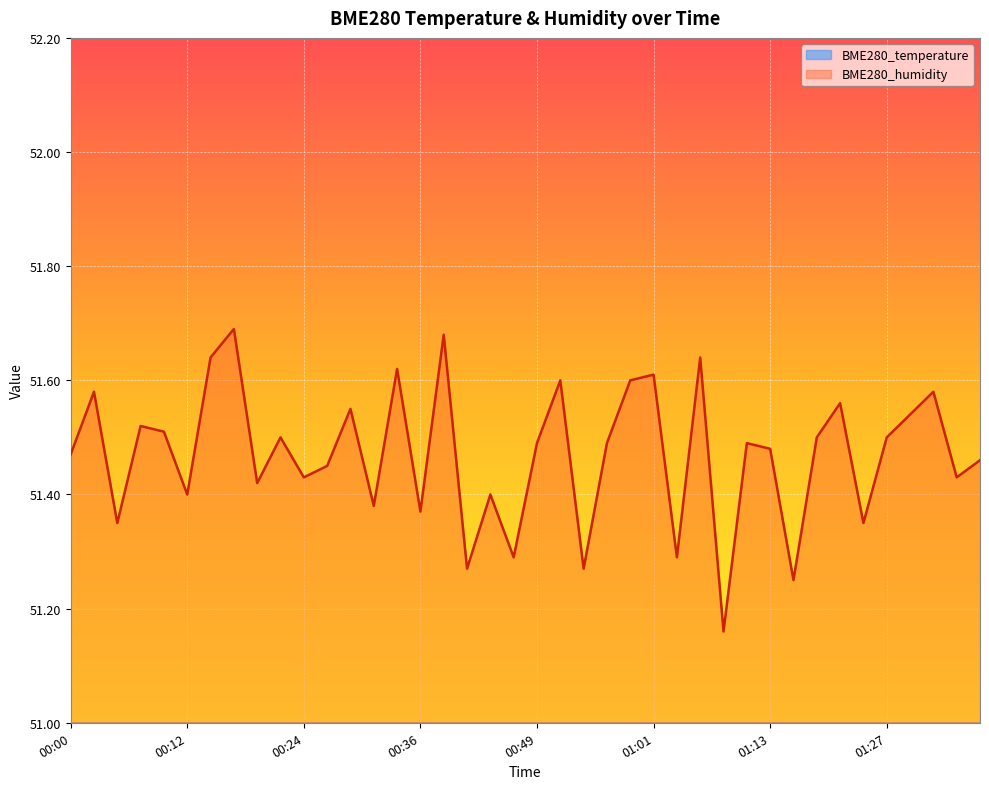

Which category has the lowest value across all series?

01:37